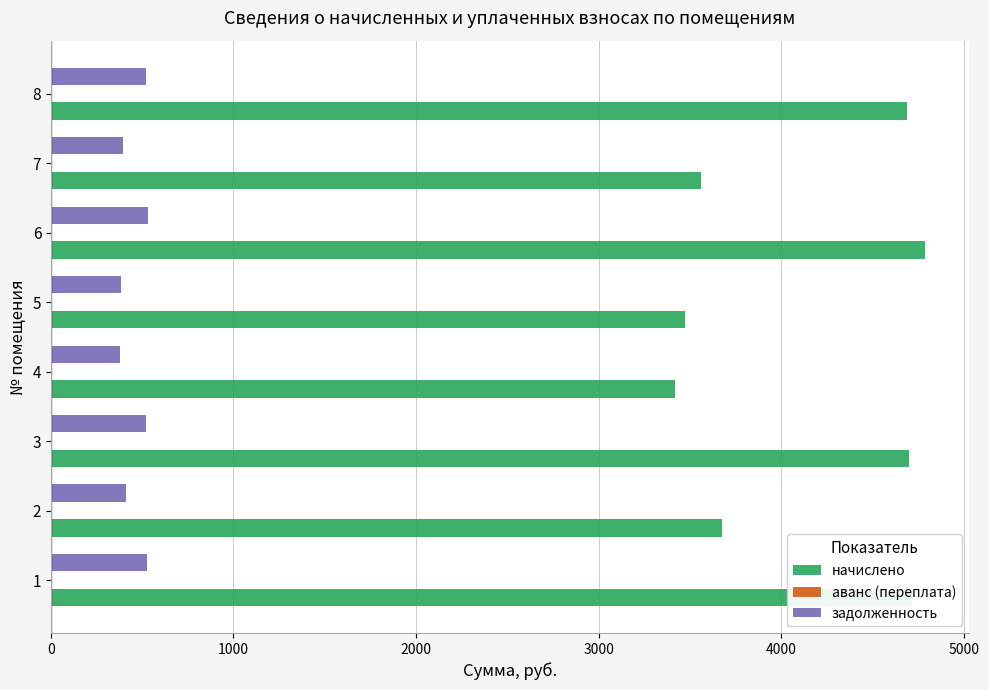

What is the difference between the highest and lowest values at 2?

3269.0